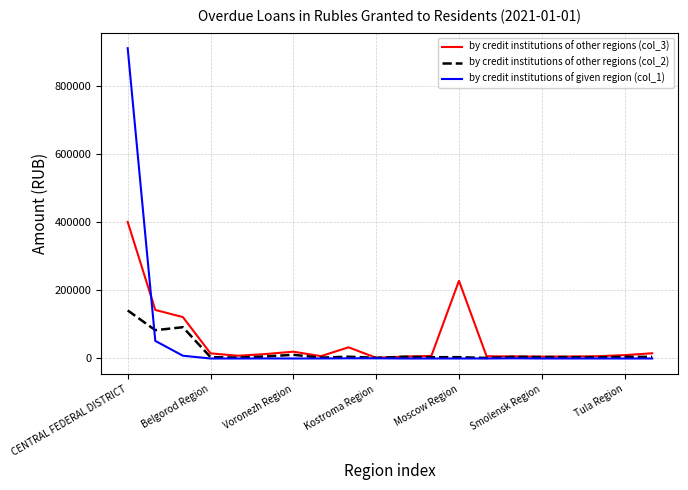

Which series has the largest range (max minus min)?

by credit institutions of given region (col_1)